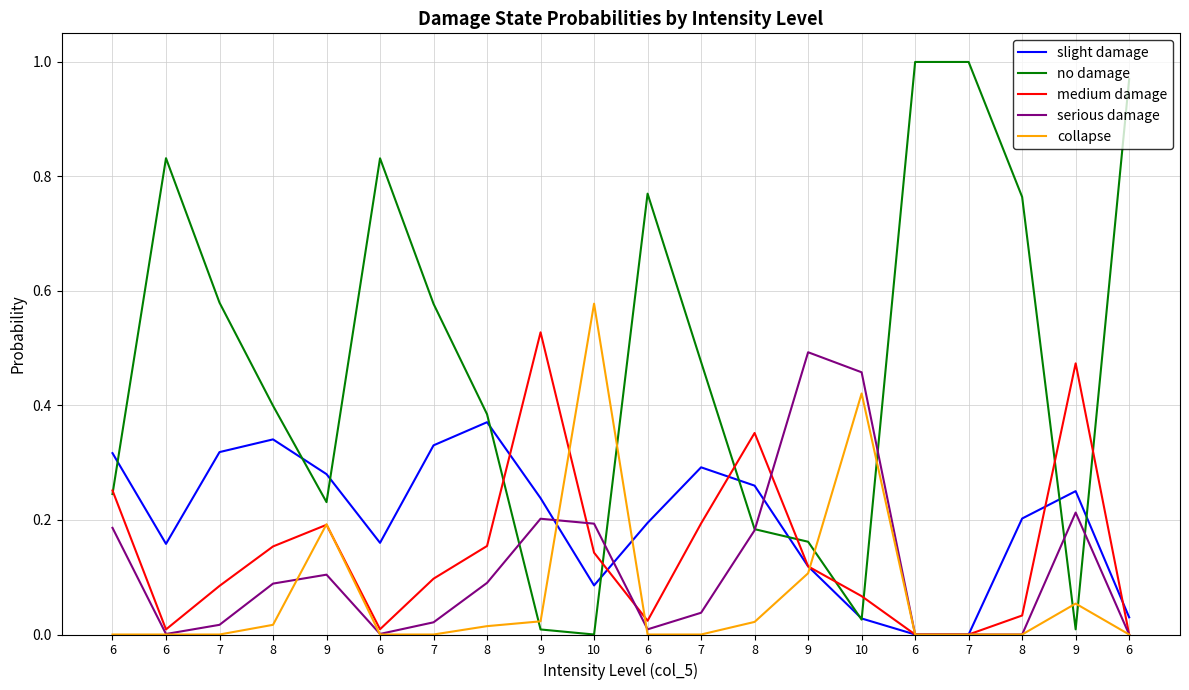

Is the value of serious damage at 9 greater than the value of slight damage at 9?

No